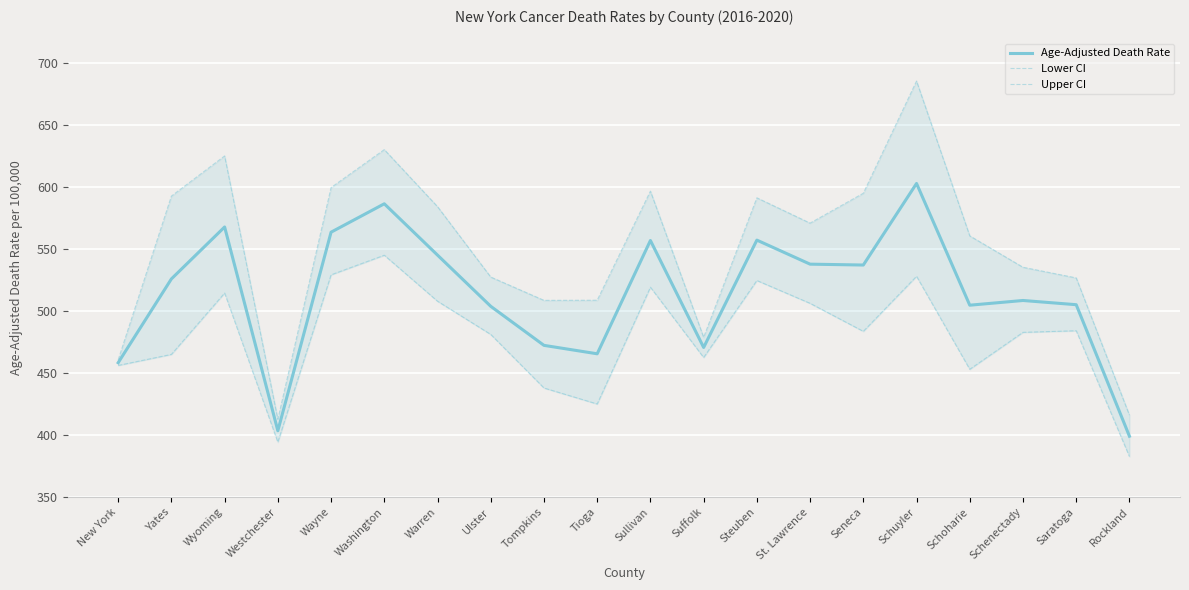

True or false: Age-Adjusted Death Rate and Lower CI cross at least once.

False